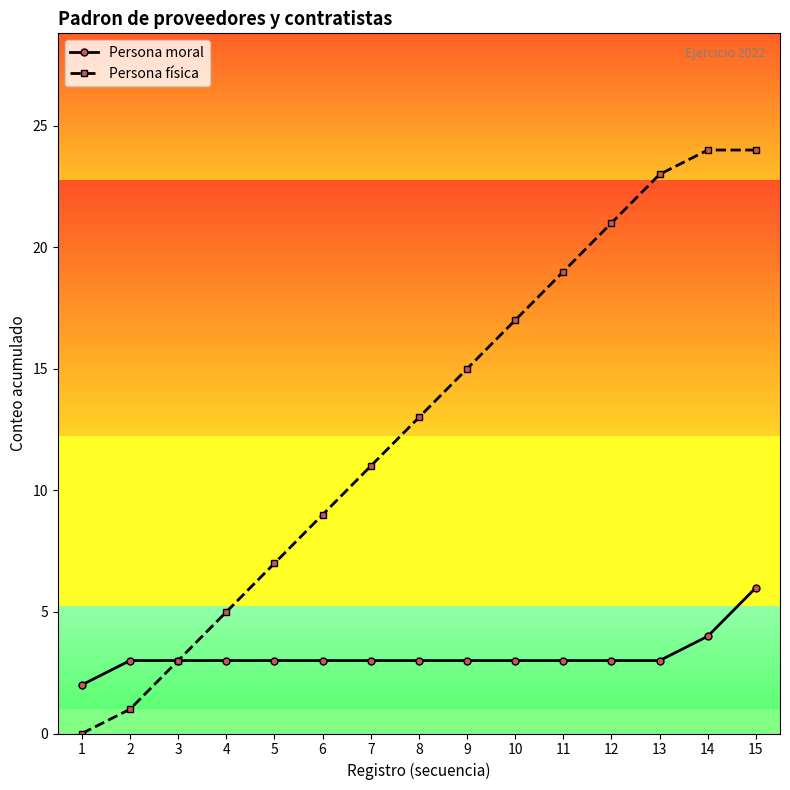

Which series has the widest spread of values?

Persona física